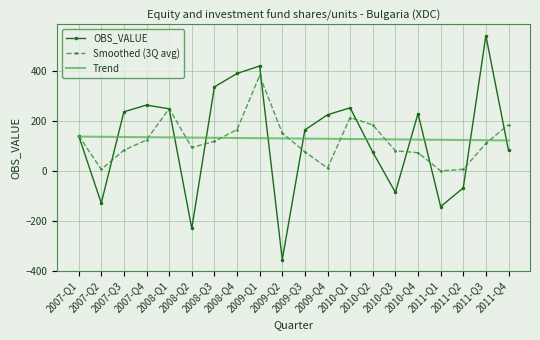

List the series in order of their peak value, lowest first.

Trend, Smoothed (3Q avg), OBS_VALUE